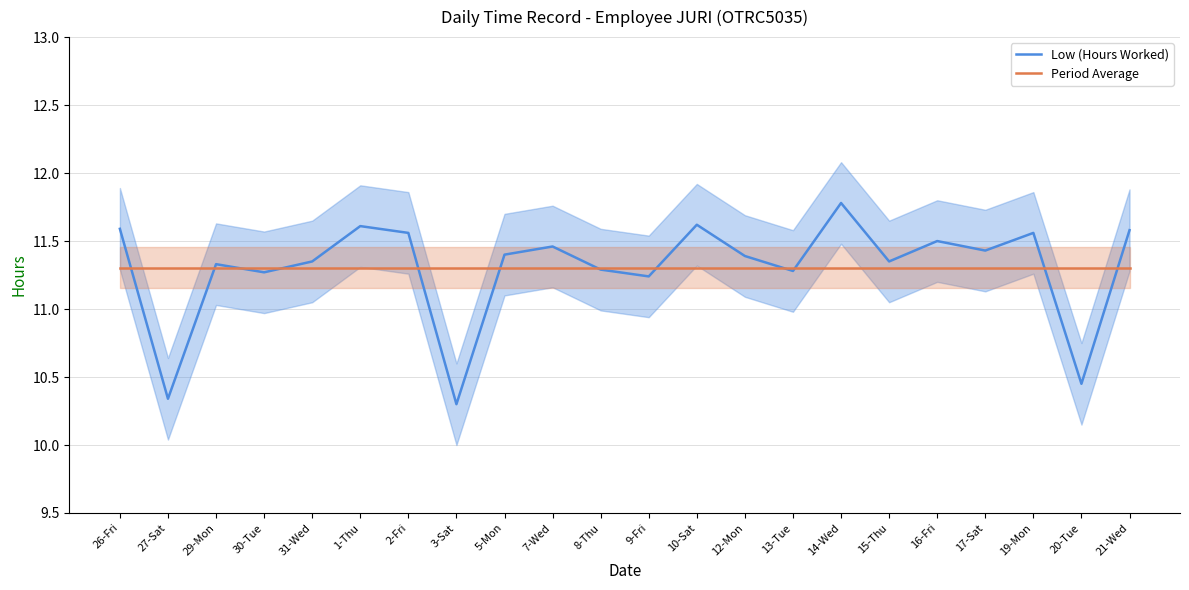

Where is the first local minimum for Low (Hours Worked)?

27-Sat